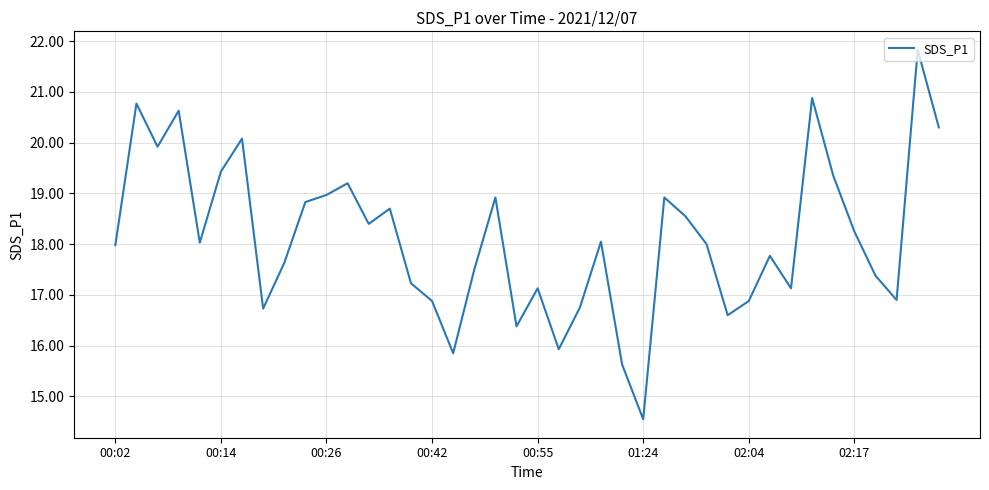

What is the maximum value shown in the chart?

21.8